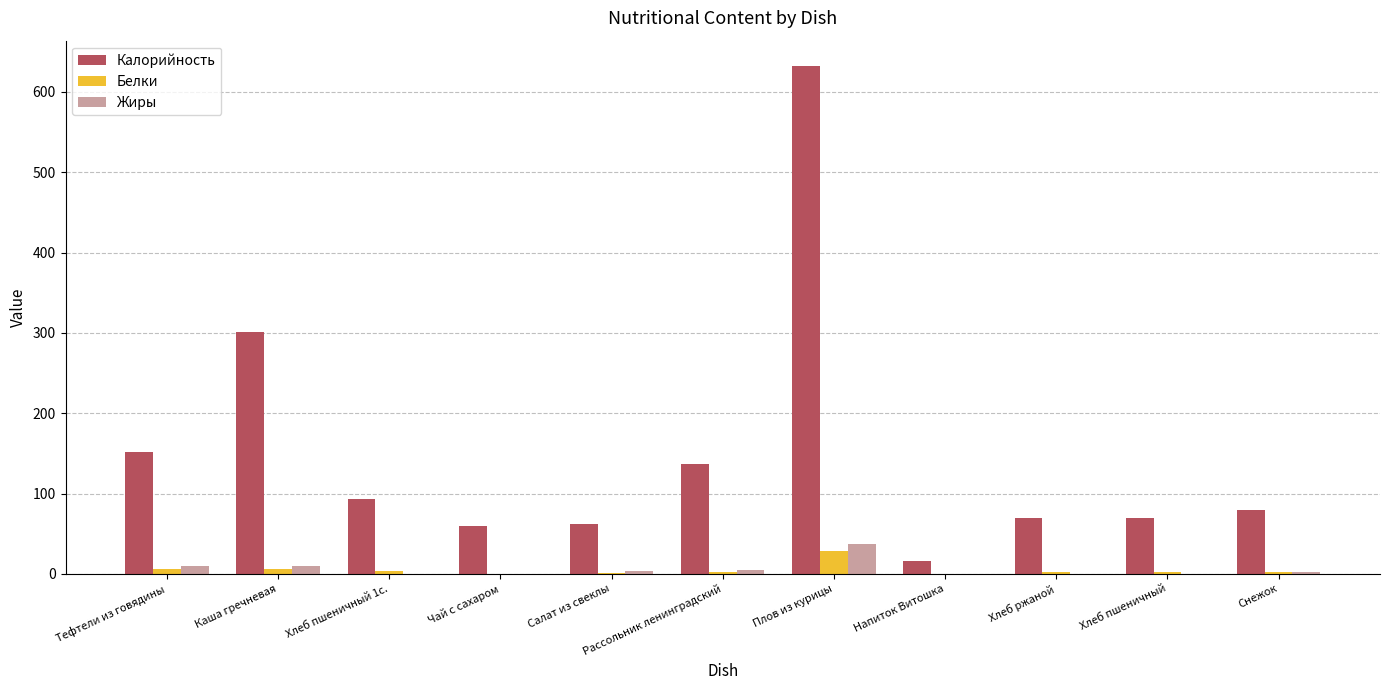

Between Каша гречневая and Напиток Витошка, which series saw the biggest shift?

Калорийность